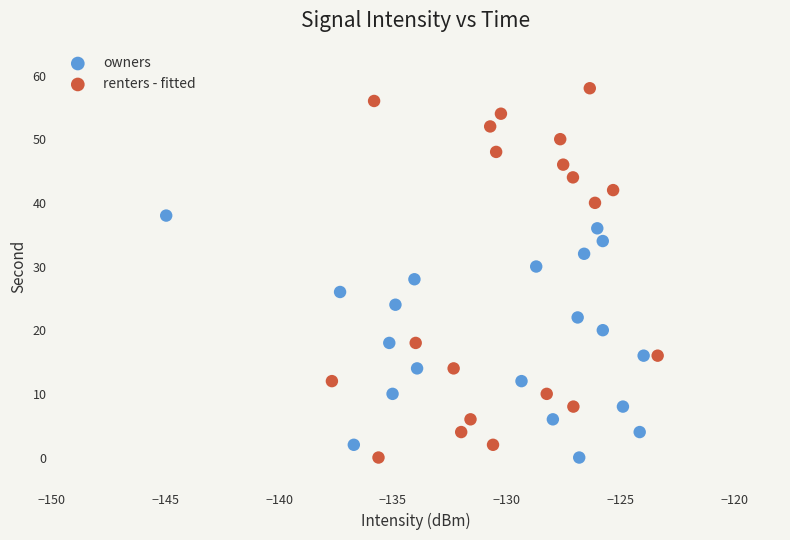

Which series has the largest Y range (max minus min)?

renters - fitted